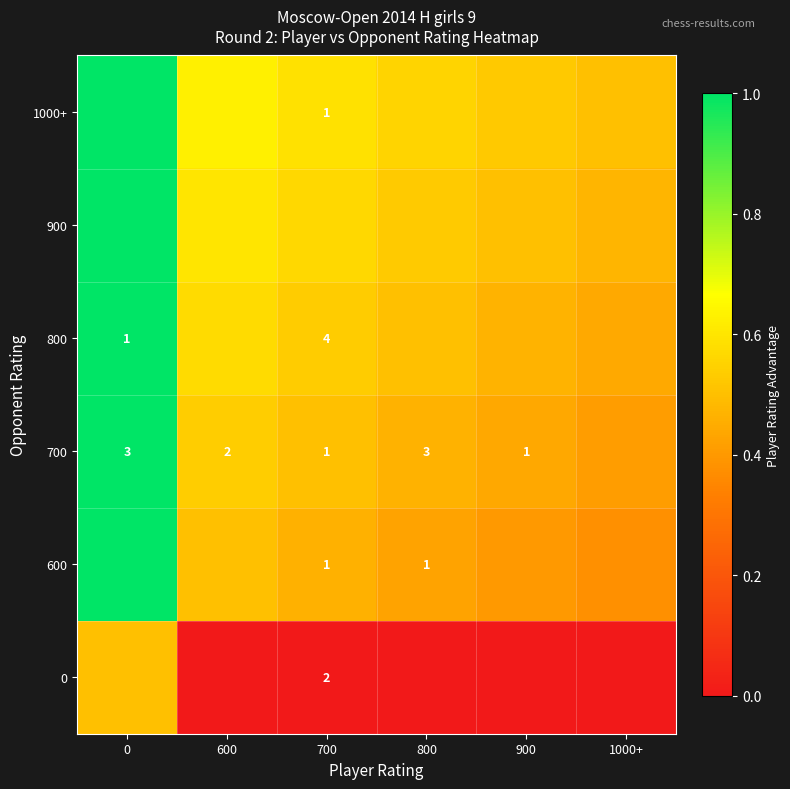

True or false: 900 has a value of 0.5 at 800.

True